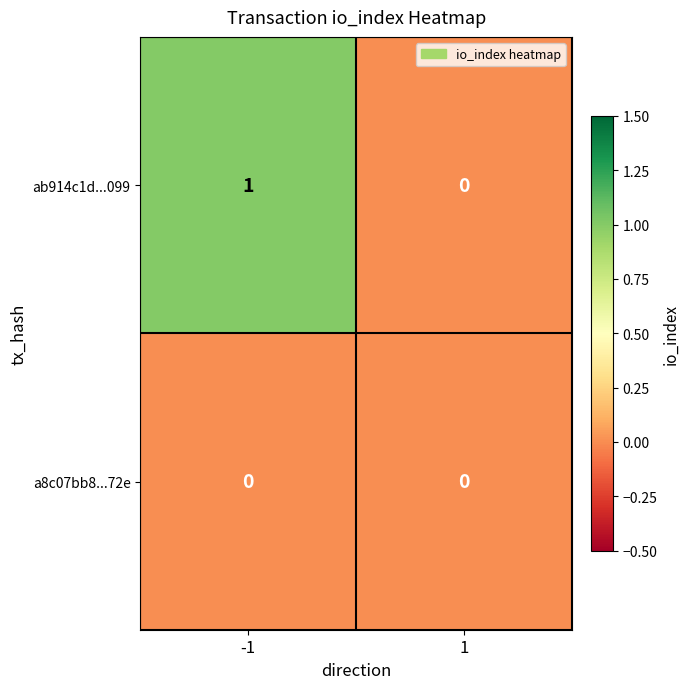

Reading left to right, list all the values displayed in this chart.

ab914c1d...099: 1	0
a8c07bb8...72e: 0	0